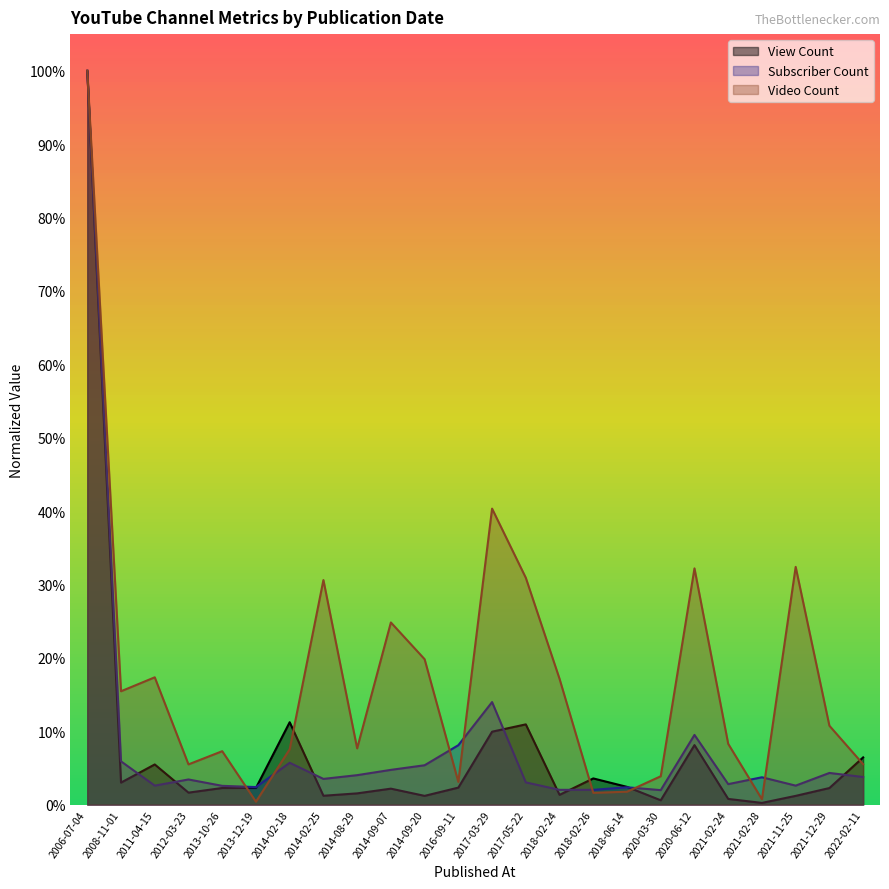

Reading left to right, what are all the values shown in this chart?

View Count: 2006-07-04=1.0	2008-11-01=0.0	2011-04-15=0.1	2012-03-23=0.0	2013-10-26=0.0	2013-12-19=0.0	2014-02-18=0.1	2014-02-25=0.0	2014-08-29=0.0	2014-09-07=0.0	2014-09-20=0.0	2016-09-11=0.0	2017-03-29=0.1	2017-05-22=0.1	2018-02-24=0.0	2018-02-26=0.0	2018-06-14=0.0	2020-03-30=0.0	2020-06-12=0.1	2021-02-24=0.0	2021-02-28=0.0	2021-11-25=0.0	2021-12-29=0.0	2022-02-11=0.1
Subscriber Count: 2006-07-04=1.0	2008-11-01=0.1	2011-04-15=0.0	2012-03-23=0.0	2013-10-26=0.0	2013-12-19=0.0	2014-02-18=0.1	2014-02-25=0.0	2014-08-29=0.0	2014-09-07=0.0	2014-09-20=0.1	2016-09-11=0.1	2017-03-29=0.1	2017-05-22=0.0	2018-02-24=0.0	2018-02-26=0.0	2018-06-14=0.0	2020-03-30=0.0	2020-06-12=0.1	2021-02-24=0.0	2021-02-28=0.0	2021-11-25=0.0	2021-12-29=0.0	2022-02-11=0.0
Video Count: 2006-07-04=1.0	2008-11-01=0.2	2011-04-15=0.2	2012-03-23=0.1	2013-10-26=0.1	2013-12-19=0.0	2014-02-18=0.1	2014-02-25=0.3	2014-08-29=0.1	2014-09-07=0.2	2014-09-20=0.2	2016-09-11=0.0	2017-03-29=0.4	2017-05-22=0.3	2018-02-24=0.2	2018-02-26=0.0	2018-06-14=0.0	2020-03-30=0.0	2020-06-12=0.3	2021-02-24=0.1	2021-02-28=0.0	2021-11-25=0.3	2021-12-29=0.1	2022-02-11=0.1